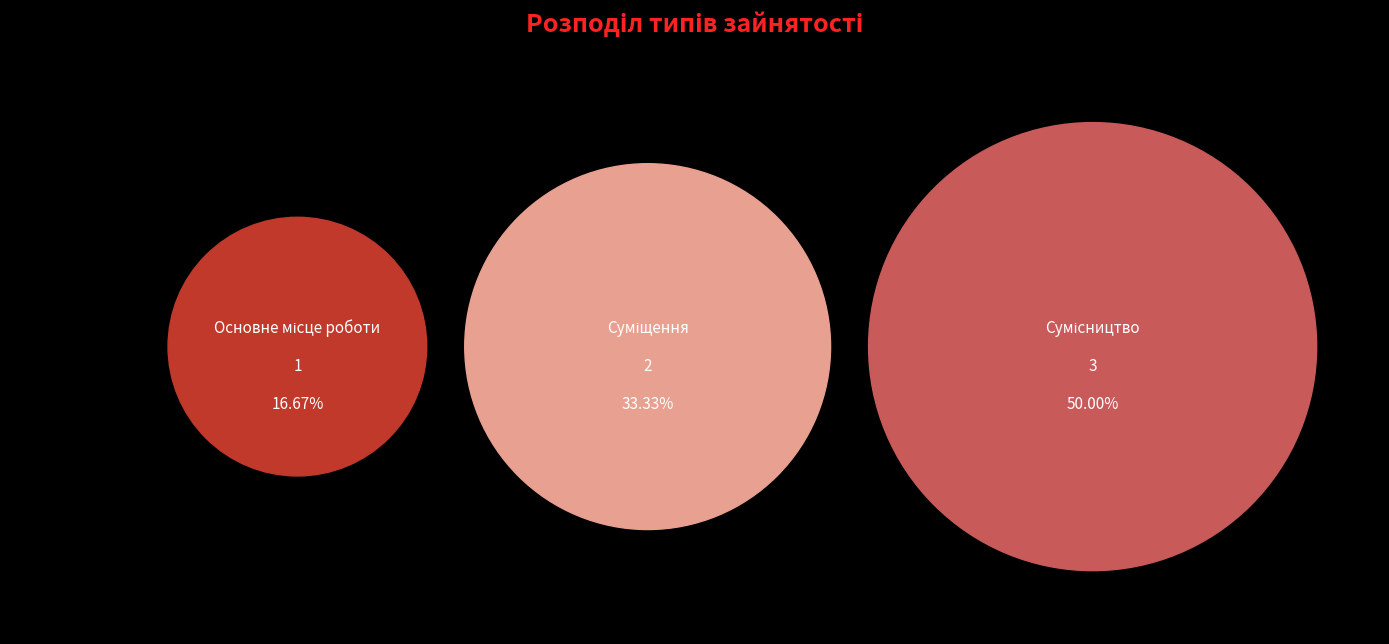

Which slice is the largest?

Сумісництво